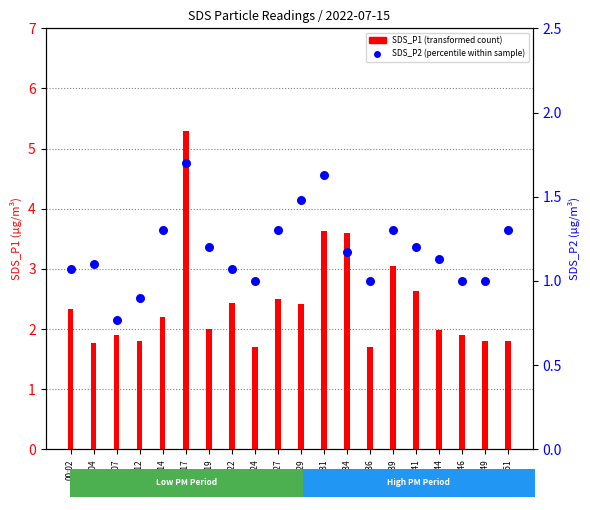

Which series has the largest total across all categories?

SDS_P1